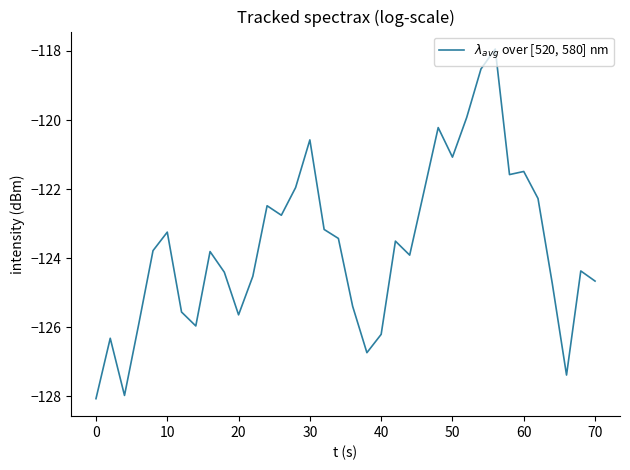

How many lines are shown in the chart?

1